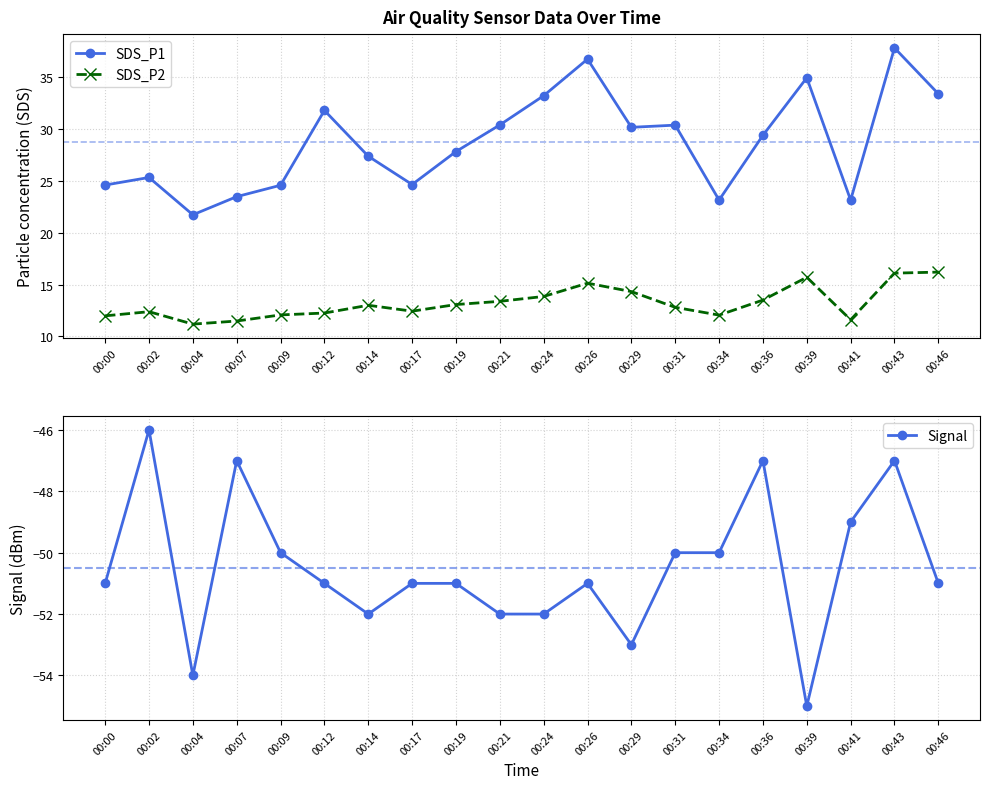

How many lines are shown in the chart?

3